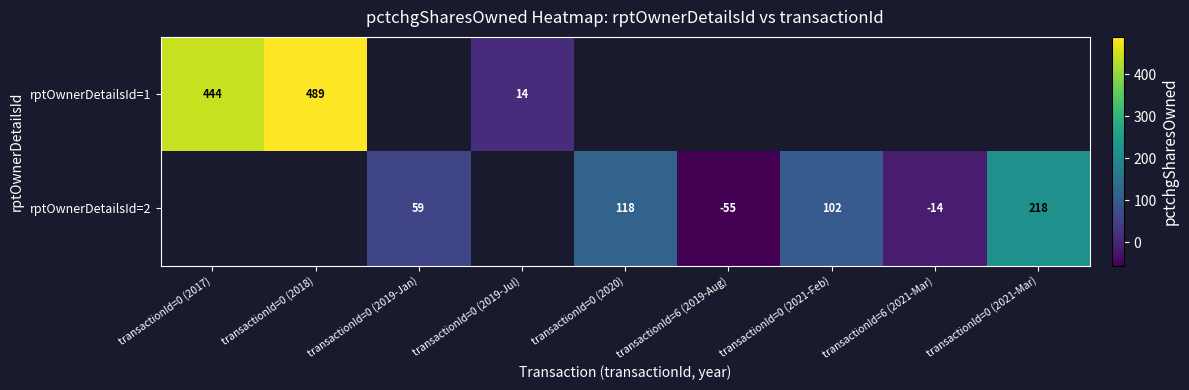

The value of rptOwnerDetailsId=2 at transactionId=0 (2020) is 181.6. True or false?

False